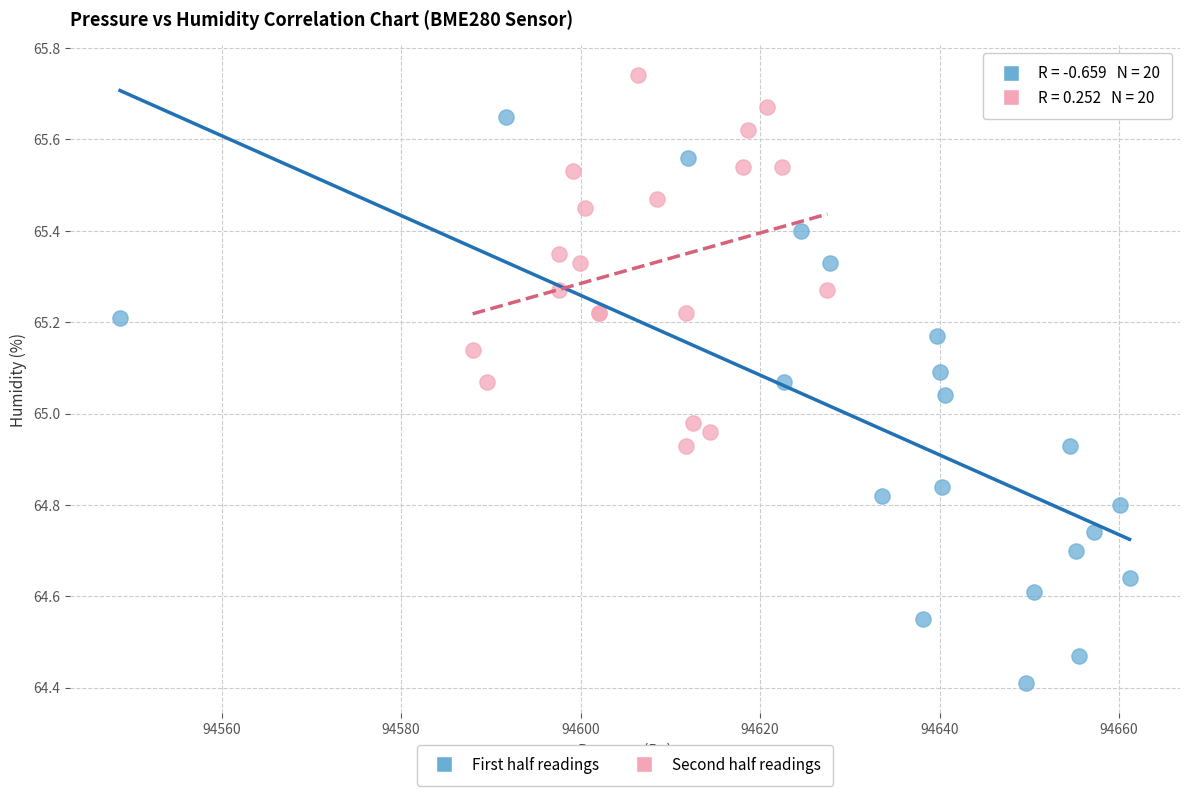

Which series reaches the minimum Y coordinate?

First half readings